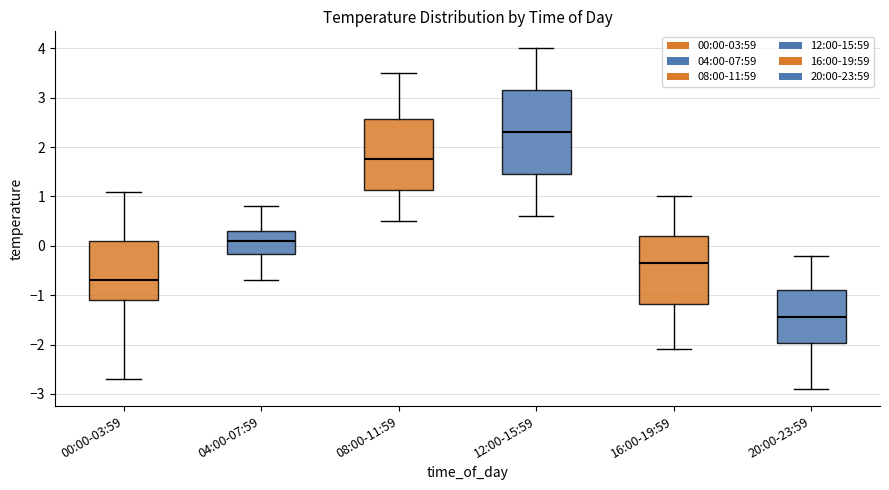

Where does the lower whisker of the box for 08:00-11:59 end on the y-axis? The values are not printed on the chart, so give them approximately, as read against the axis.

0.5